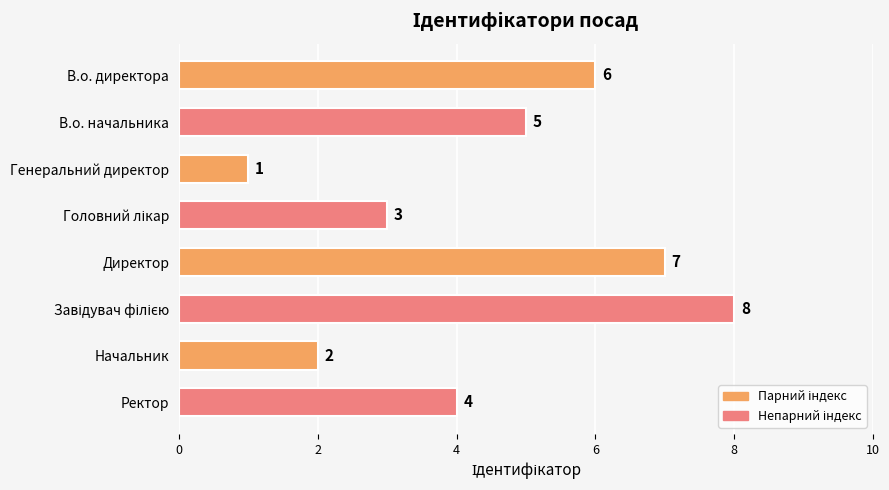

Are the bars grouped side by side (vs. stacked)?

No